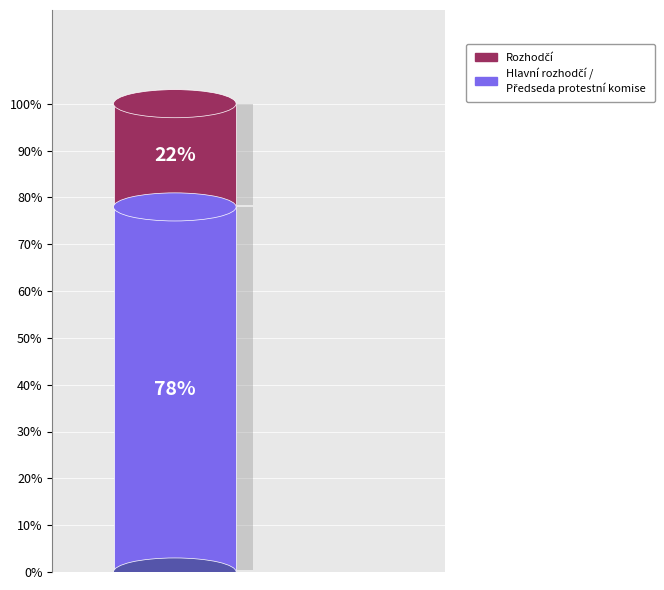

How many series are shown in this chart?

2